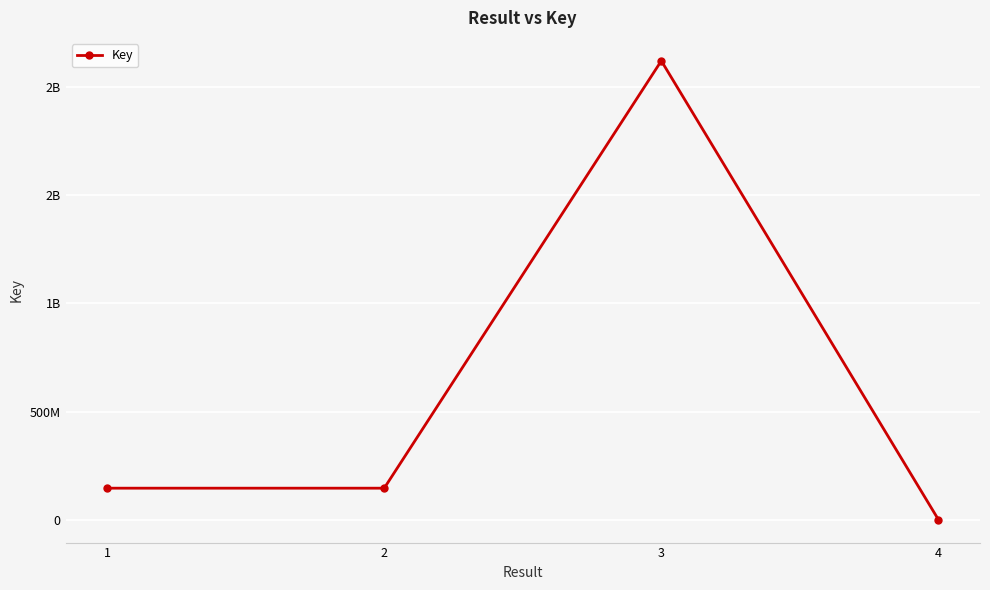

What is the sum of the values at 1 and 4?

148217394